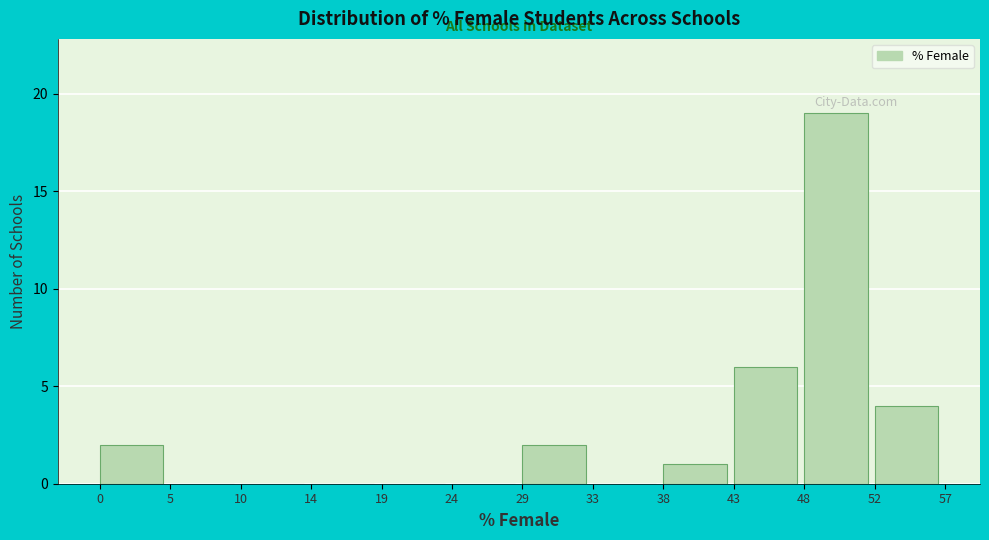

Over which range of the x-axis is the bar tallest?

48 to 52